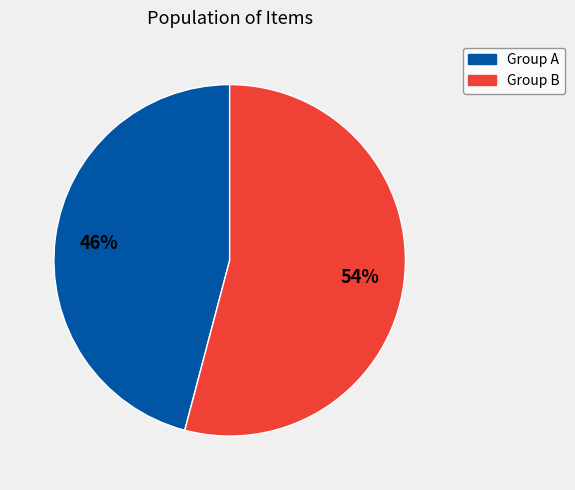

To the nearest percent, what is the average slice percentage?

50%